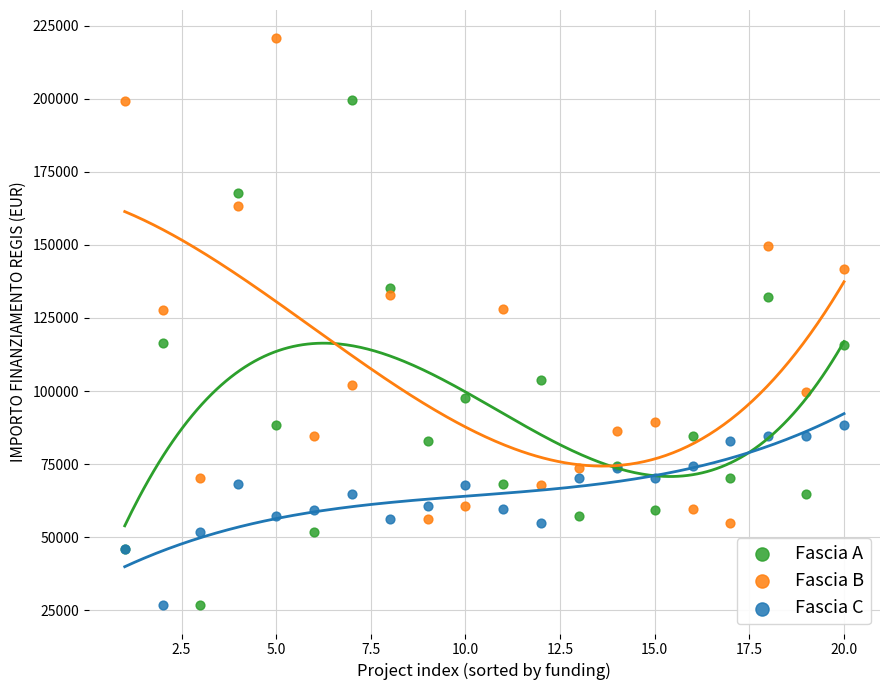

Which series reaches the maximum Y coordinate?

Fascia B